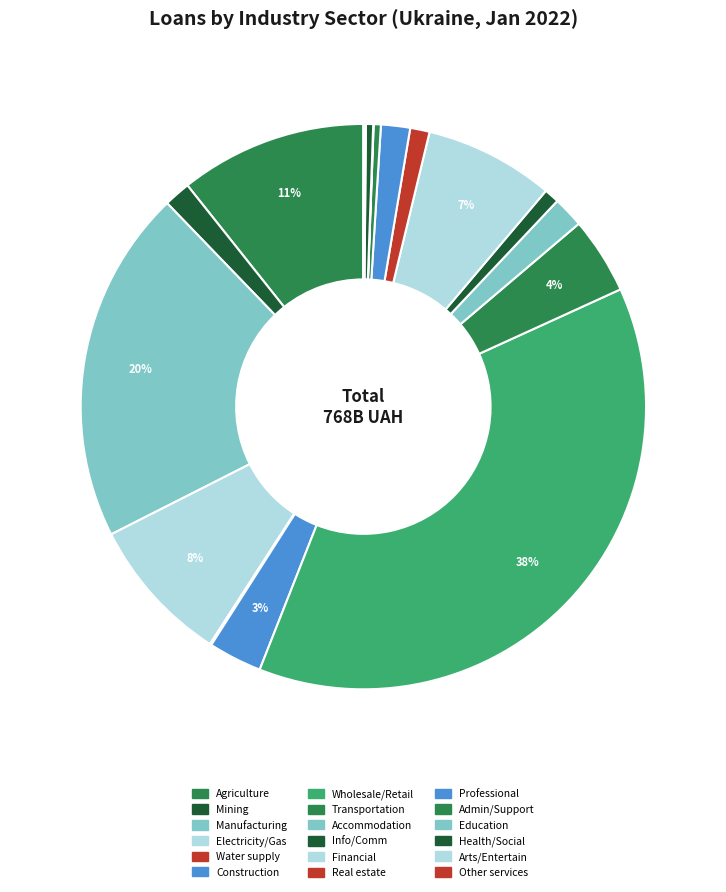

Rank the categories by value from lowest to highest.

Education, Other service activities, Water supply; sewerage, Arts, entertainment, Administrative and support, Human health and social work, Information and communication, Real estate activities, Mining and quarrying, Professional, scientific, Accommodation and food, Construction, Transportation and storage, Financial and insurance, Electricity, gas, steam, Agriculture, forestry and fishing, Manufacturing, Wholesale and retail trade